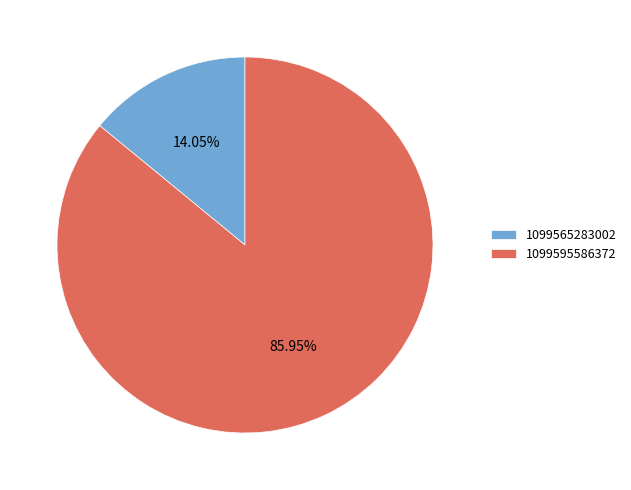

What percentage is the 1099565283002 slice, to the nearest percent?

14%